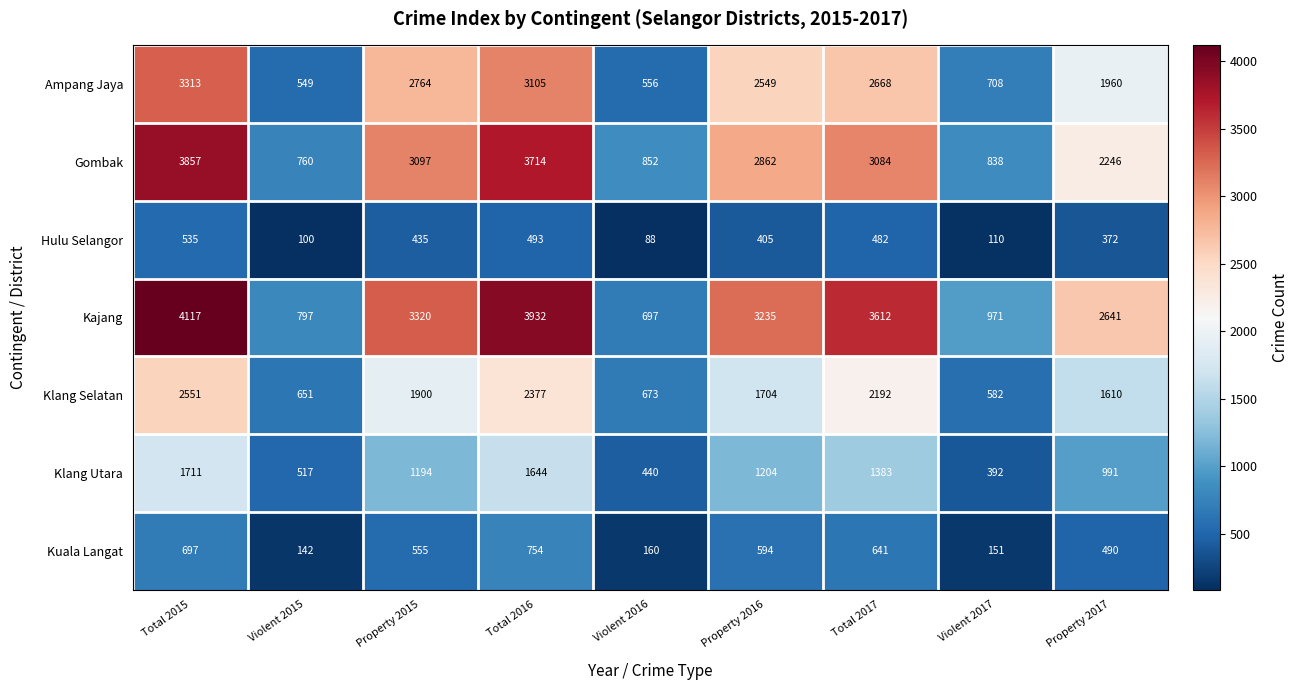

Which series has the widest spread of values?

Kajang